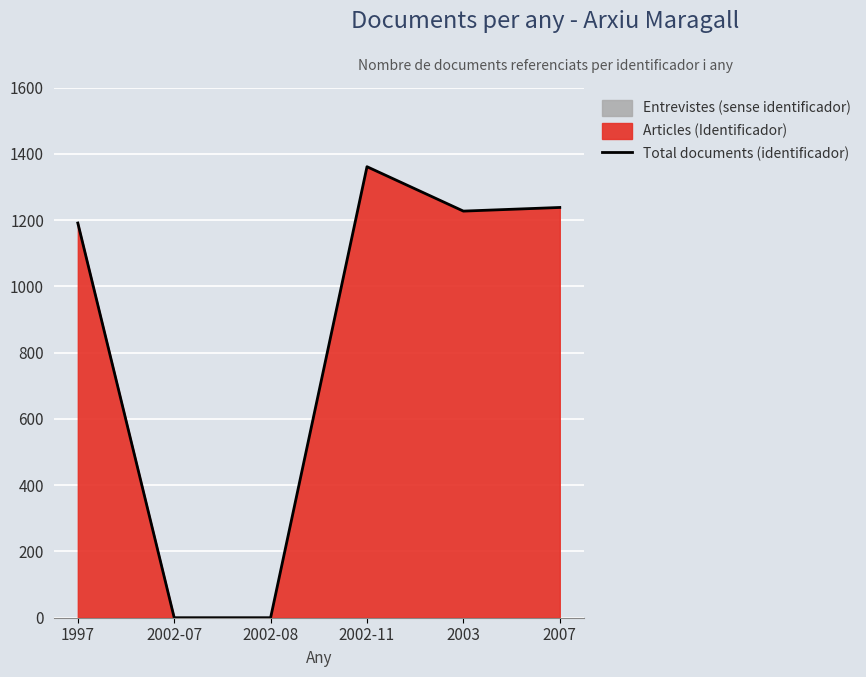

List the labels in order of value, smallest first.

2002-07, 2002-08, 1997, 2003, 2007, 2002-11